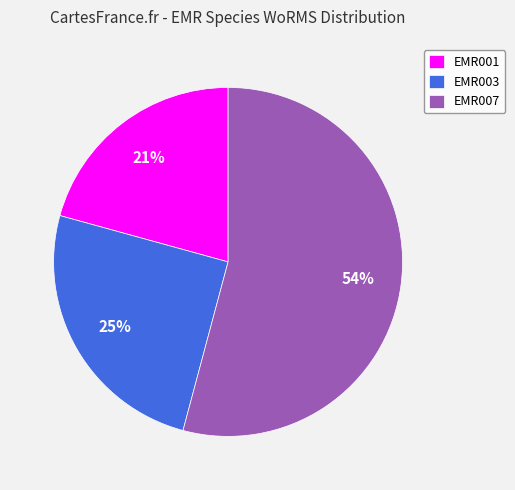

To the nearest percent, what is the difference between the largest and smallest slice percentages?

33%